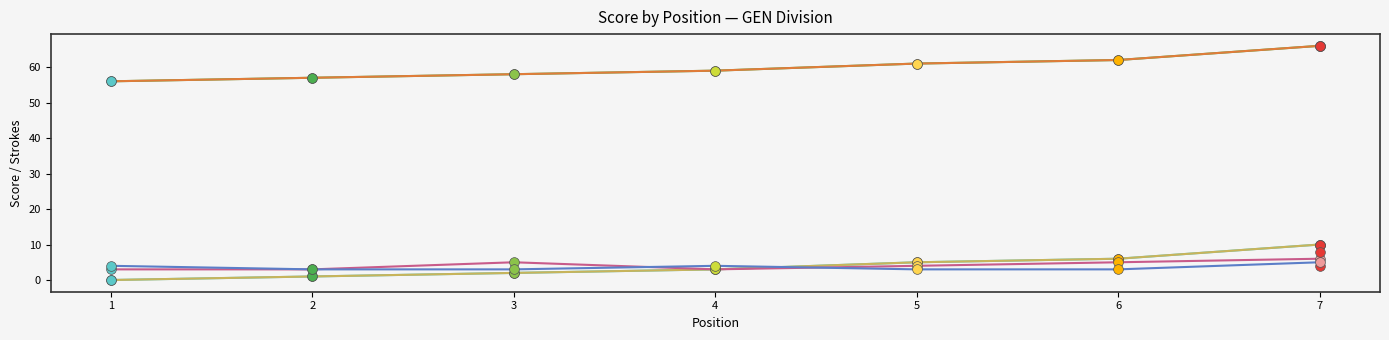

Which series ends up on top after the final intersection of event_relative_score and hole_8?

event_relative_score